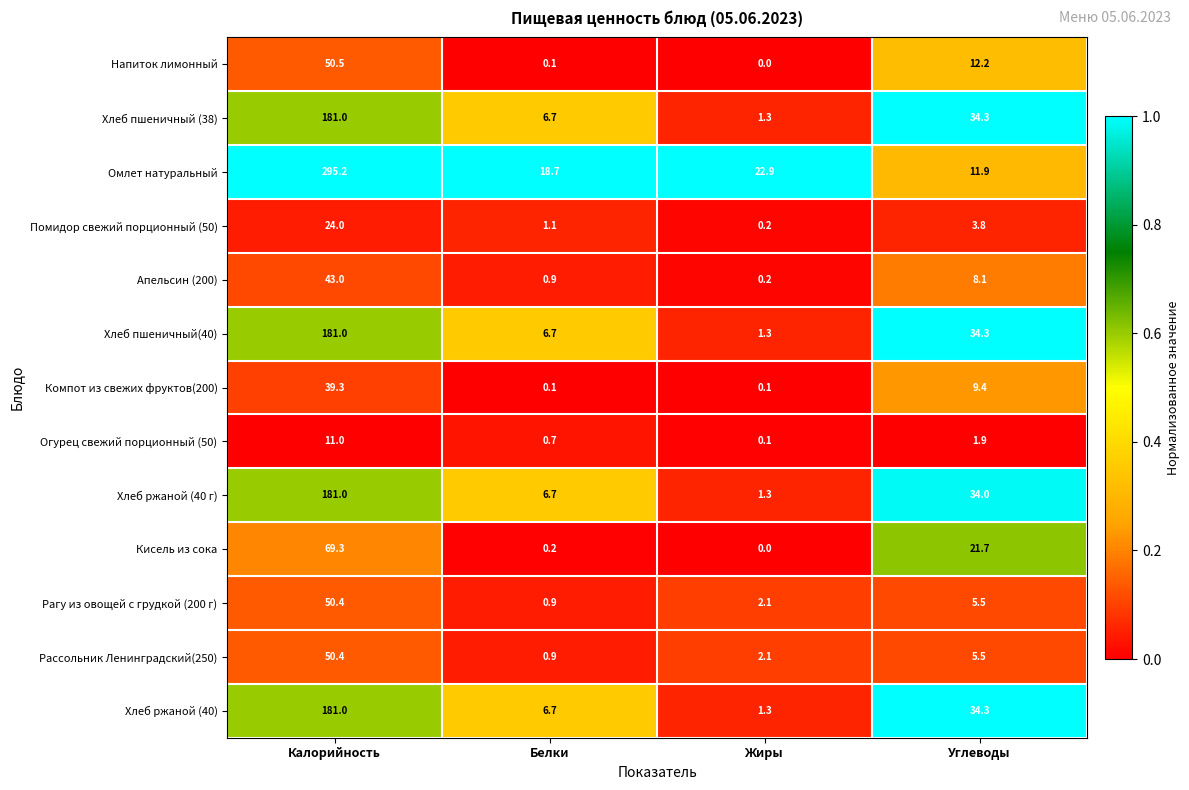

The Напиток лимонный series shows 50.5 at Калорийность. True or false?

True